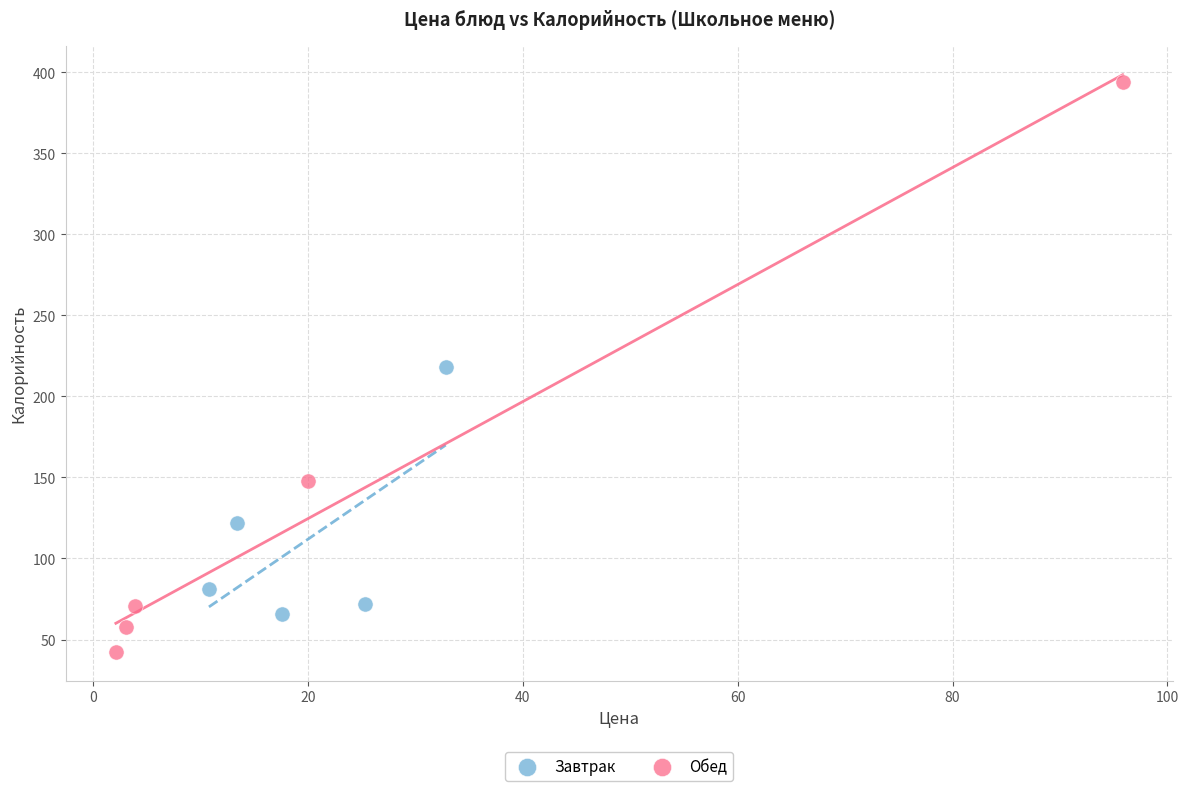

Which series contains the highest Y value?

Обед